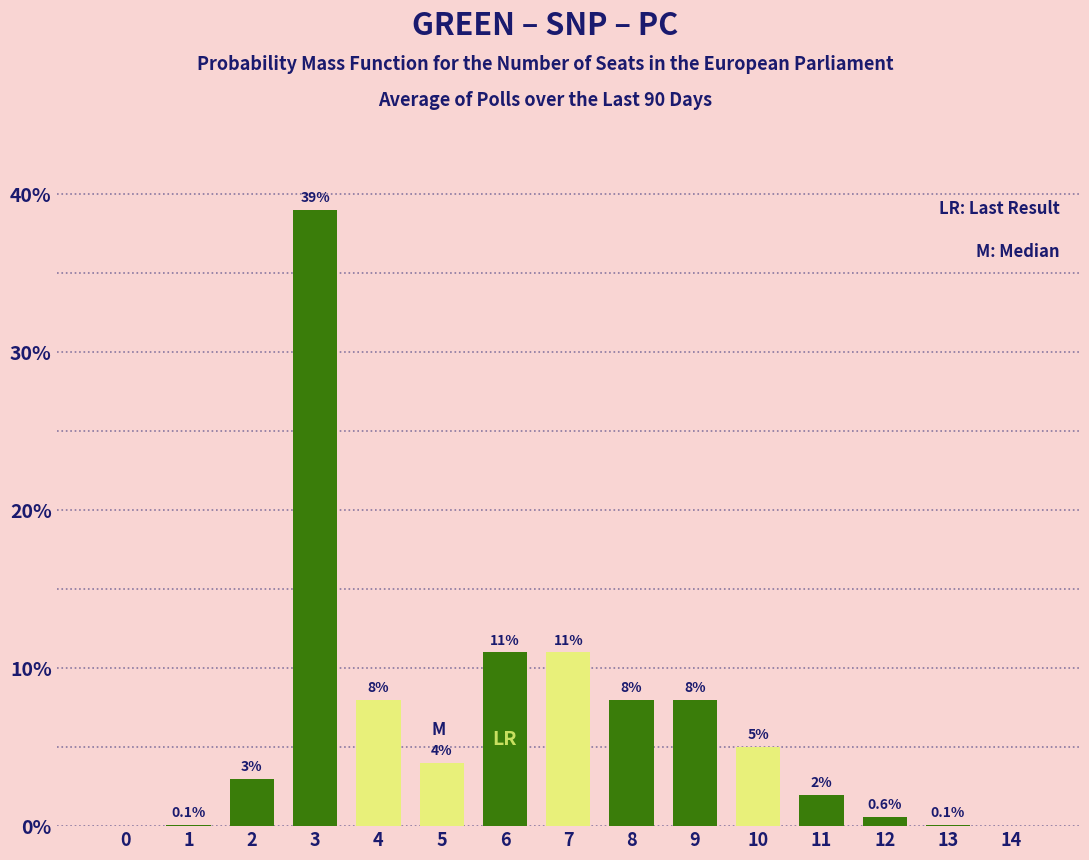

Reading left to right, list all the values displayed in this chart.

0=0.0	1=0.1	2=3.0	3=39.0	4=8.0	5=4.0	6=11.0	7=11.0	8=8.0	9=8.0	10=5.0	11=2.0	12=0.6	13=0.1	14=0.0